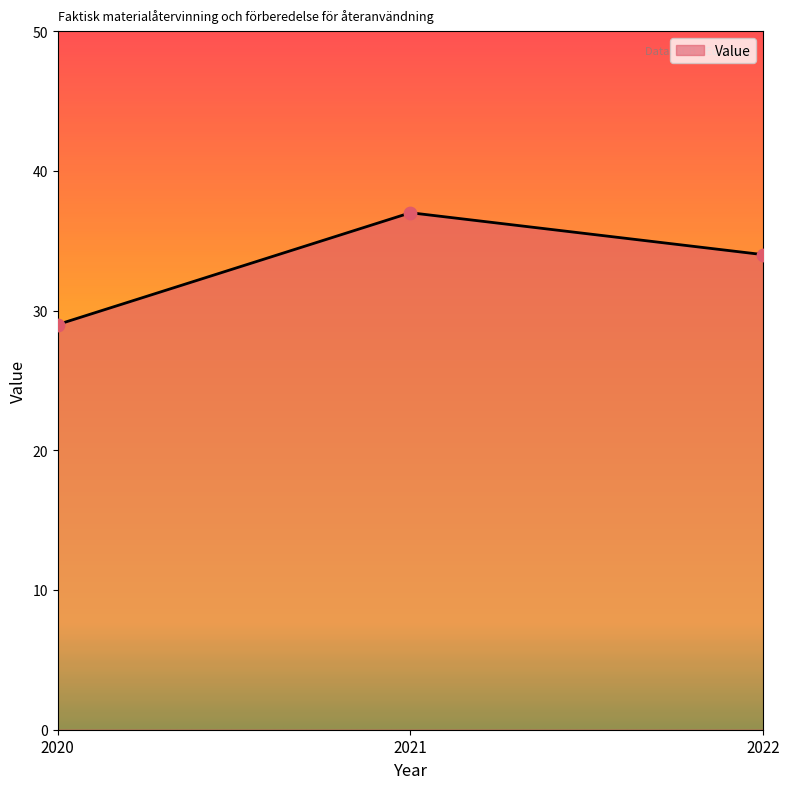

What is the change in value from 2020 to 2022?

+5